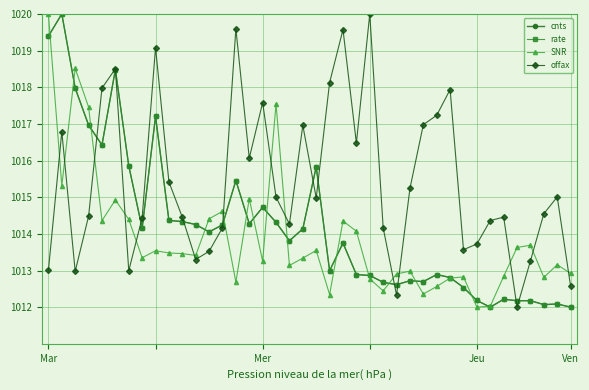

Which series has the largest total across all categories?

offax